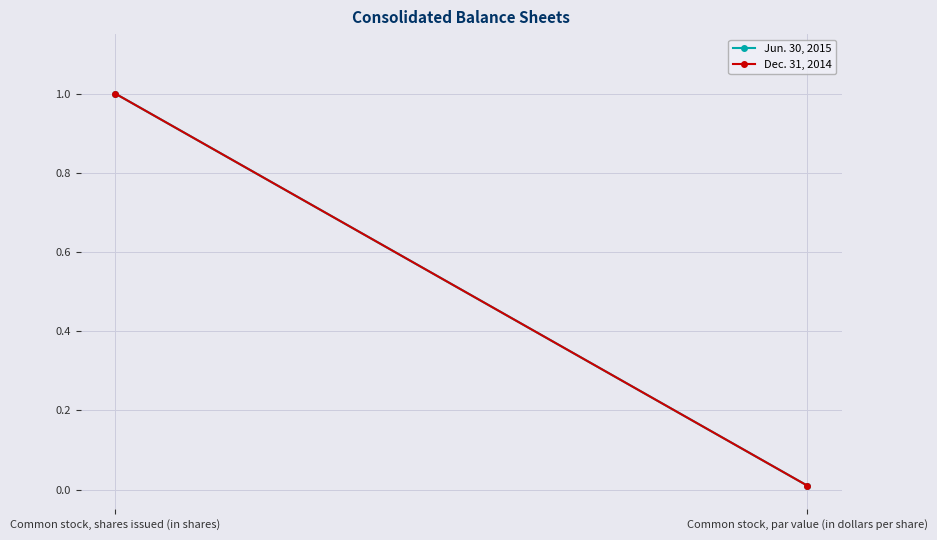

True or false: Dec. 31, 2014 has a value of 1.7 at Common stock, shares issued (in shares).

False